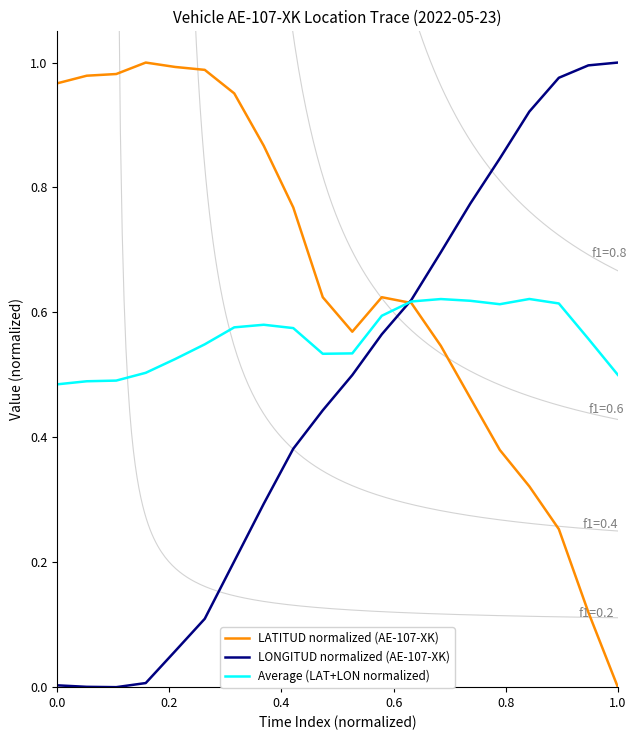

How many series are shown in this chart?

3